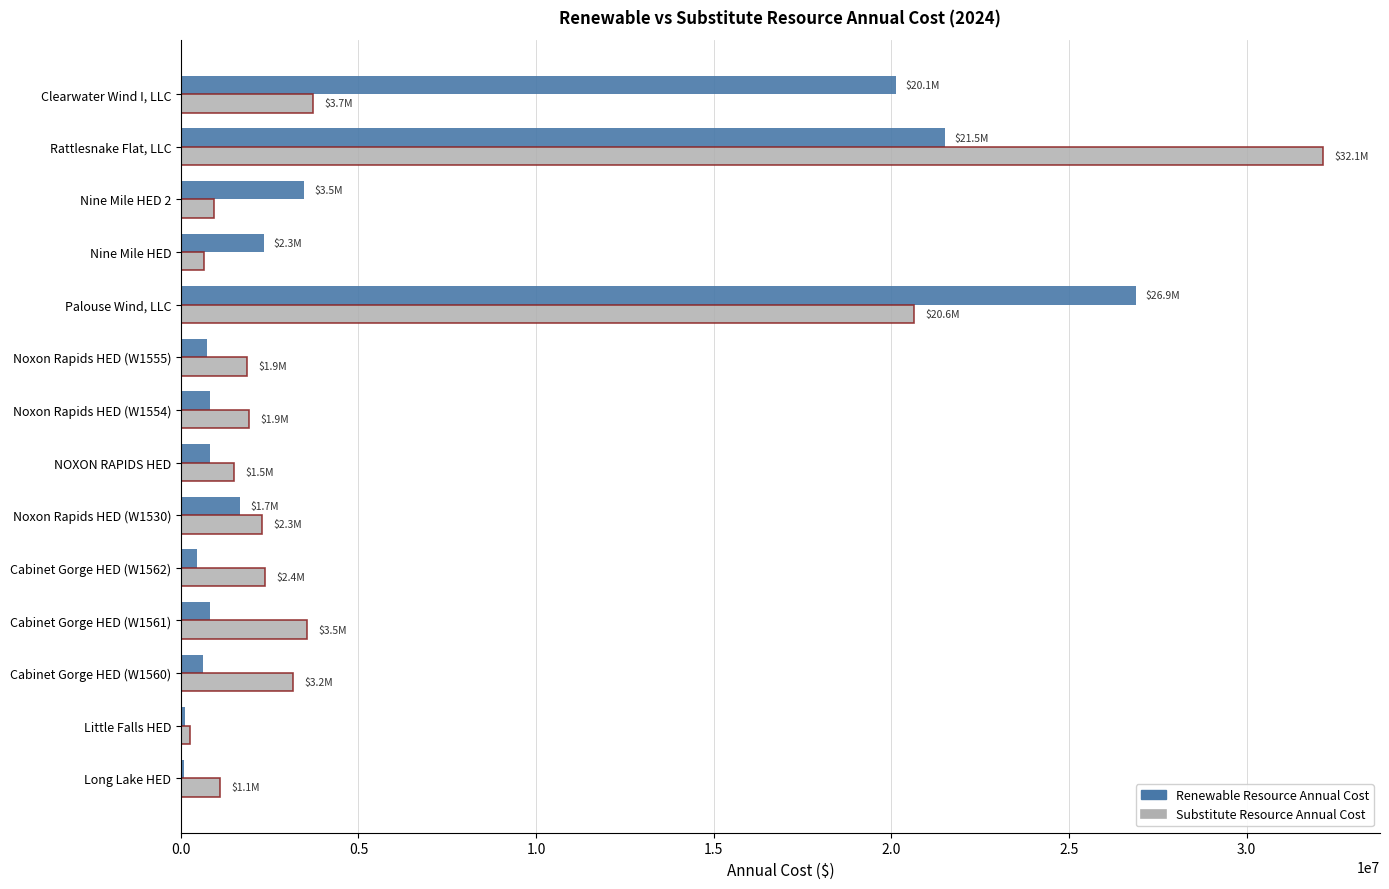

Count the number of categories in the chart.

14